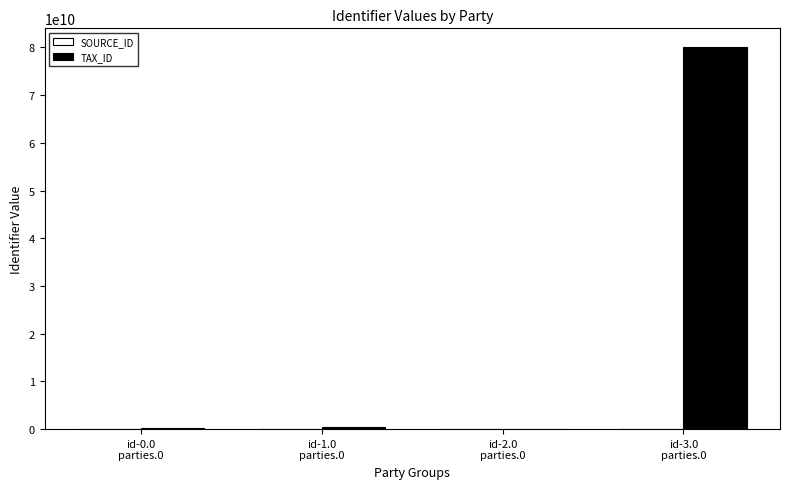

What is the greatest value displayed?

80000810863